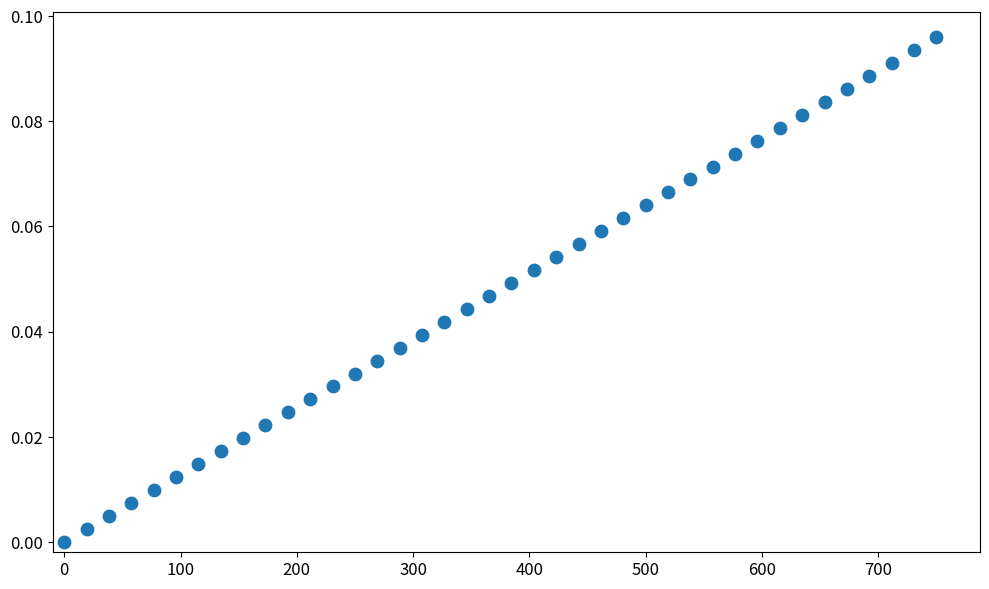

What is the range of X values (max minus min)?

750.0